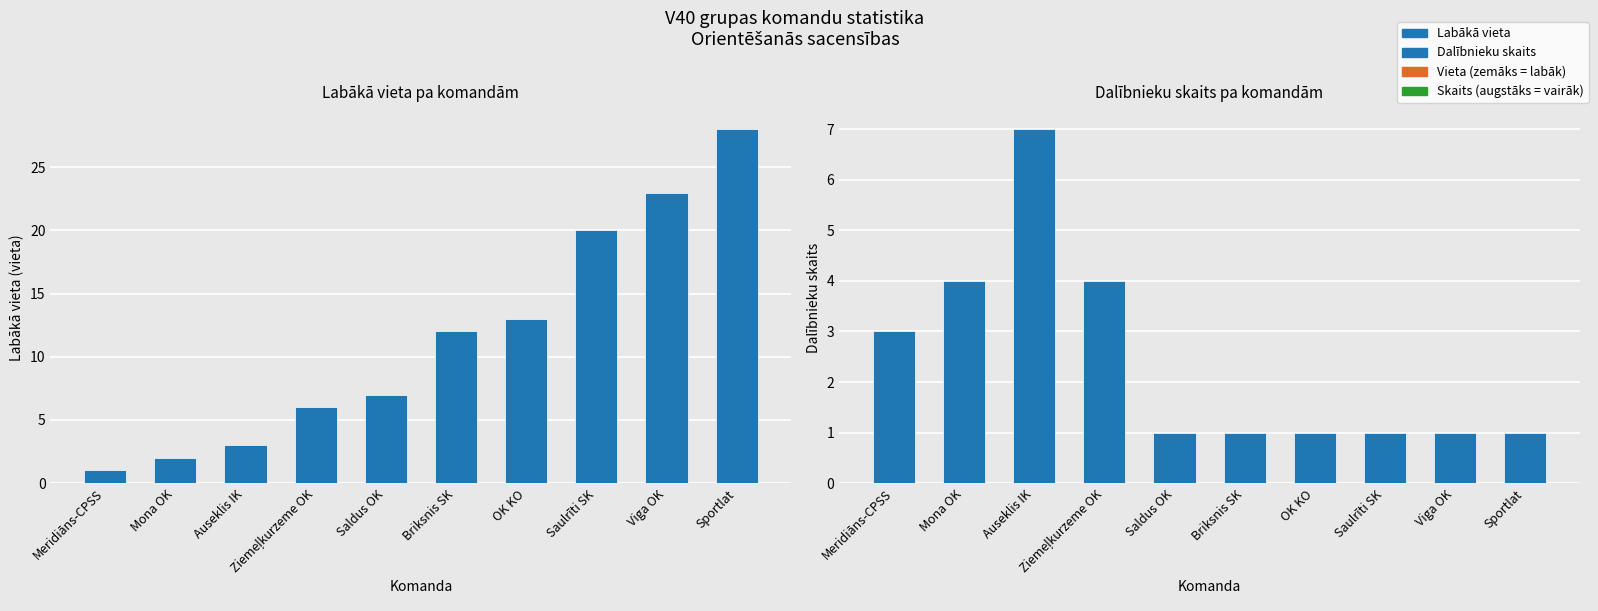

Is the value of Dalībnieku skaits at Sportlat greater than the value of Labākā vieta at Briksnis SK?

No